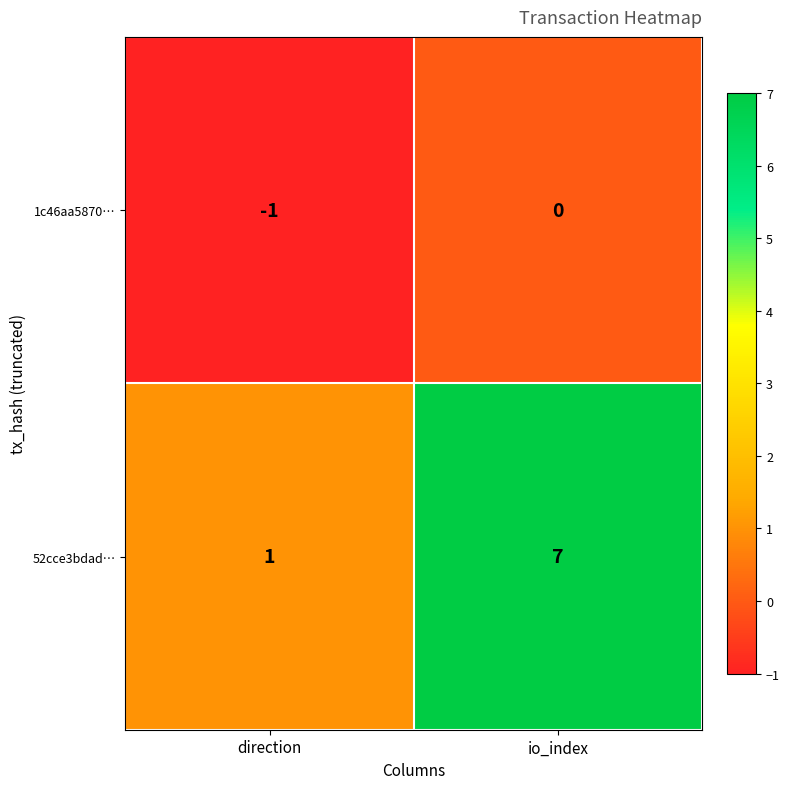

What is the average value of the 52cce3bdad… series?

4